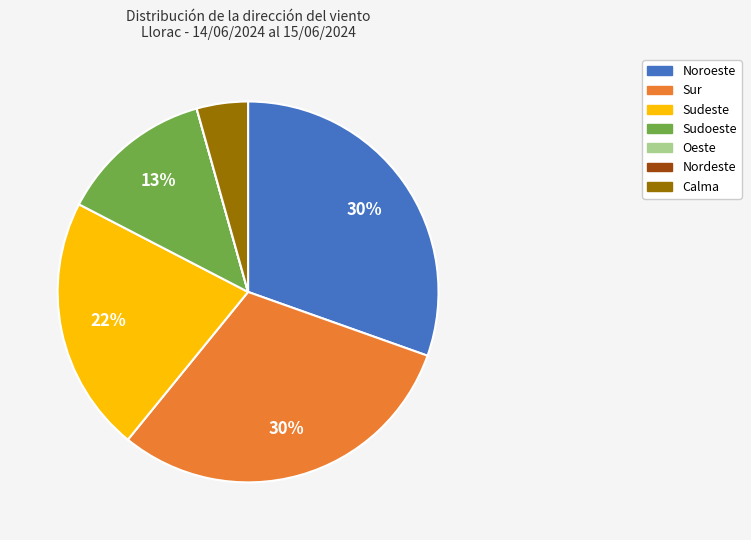

The Sudeste slice represents 36% of the pie. True or false?

False